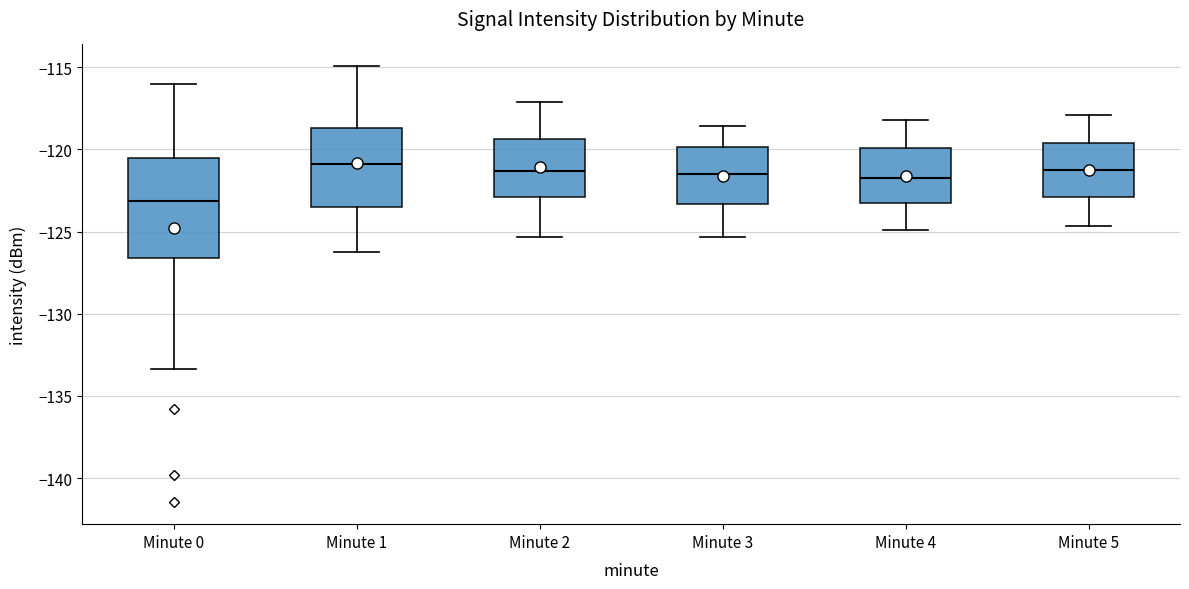

Reading left to right, read every box against the y-axis: the position of its median line, the range the box covers, and the ends of its whiskers. The values are not printed on the chart, so give them approximately, as read against the axis.

Minute 0: median -123.0, box -126.5 to -120.5, whiskers -133.5 to -116.0
Minute 1: median -121.0, box -123.5 to -118.5, whiskers -126.5 to -115.0
Minute 2: median -121.5, box -123.0 to -119.5, whiskers -125.5 to -117.0
Minute 3: median -121.5, box -123.5 to -120.0, whiskers -125.5 to -118.5
Minute 4: median -121.5, box -123.5 to -120.0, whiskers -125.0 to -118.0
Minute 5: median -121.0, box -123.0 to -119.5, whiskers -124.5 to -118.0